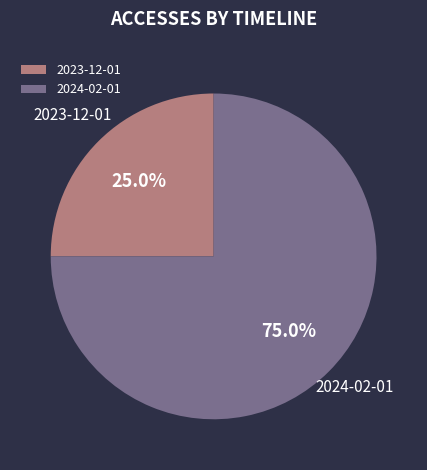

Does any single category account for the majority?

Yes